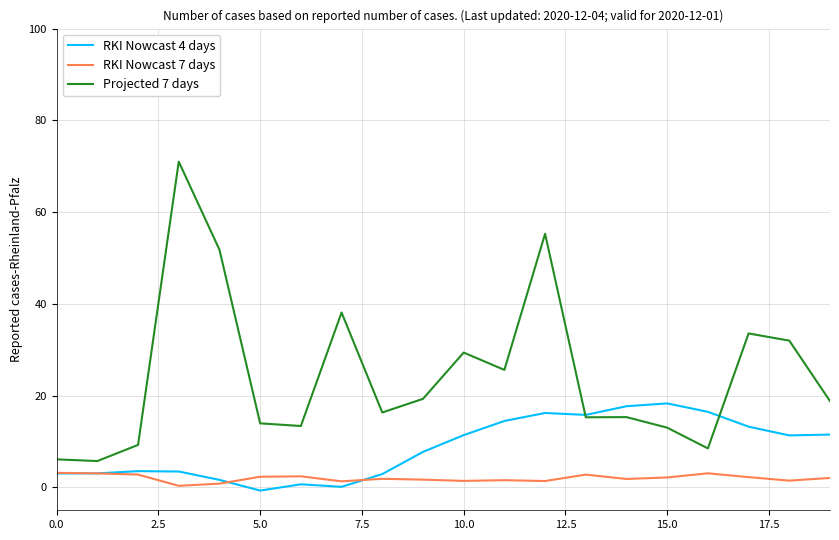

What is the sum of all RKI Nowcast 7 days values?

39.6